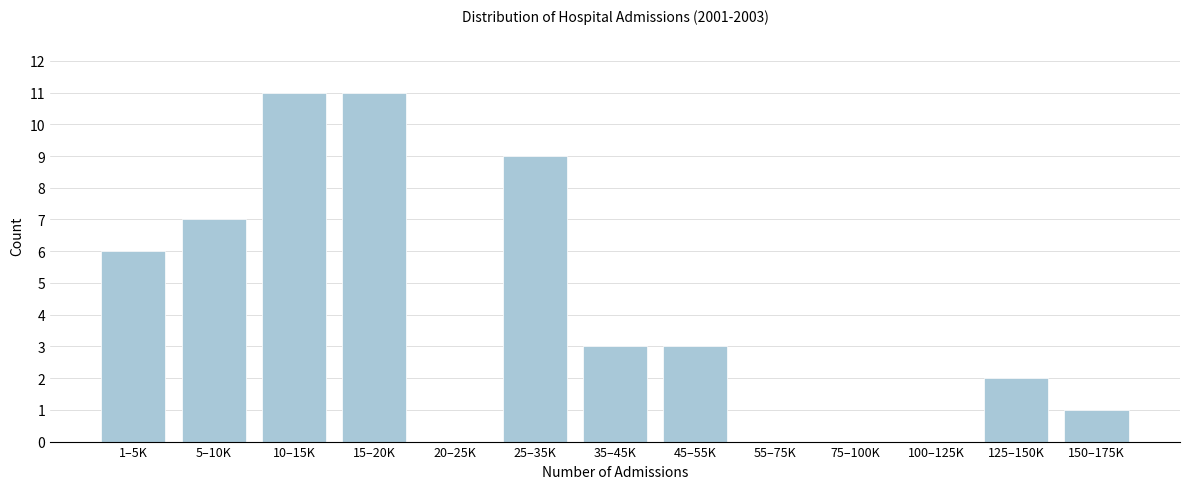

Reading left to right, list all the values displayed in this chart.

1–5K=6	5–10K=7	10–15K=11	15–20K=11	20–25K=0	25–35K=9	35–45K=3	45–55K=3	55–75K=0	75–100K=0	100–125K=0	125–150K=2	150–175K=1